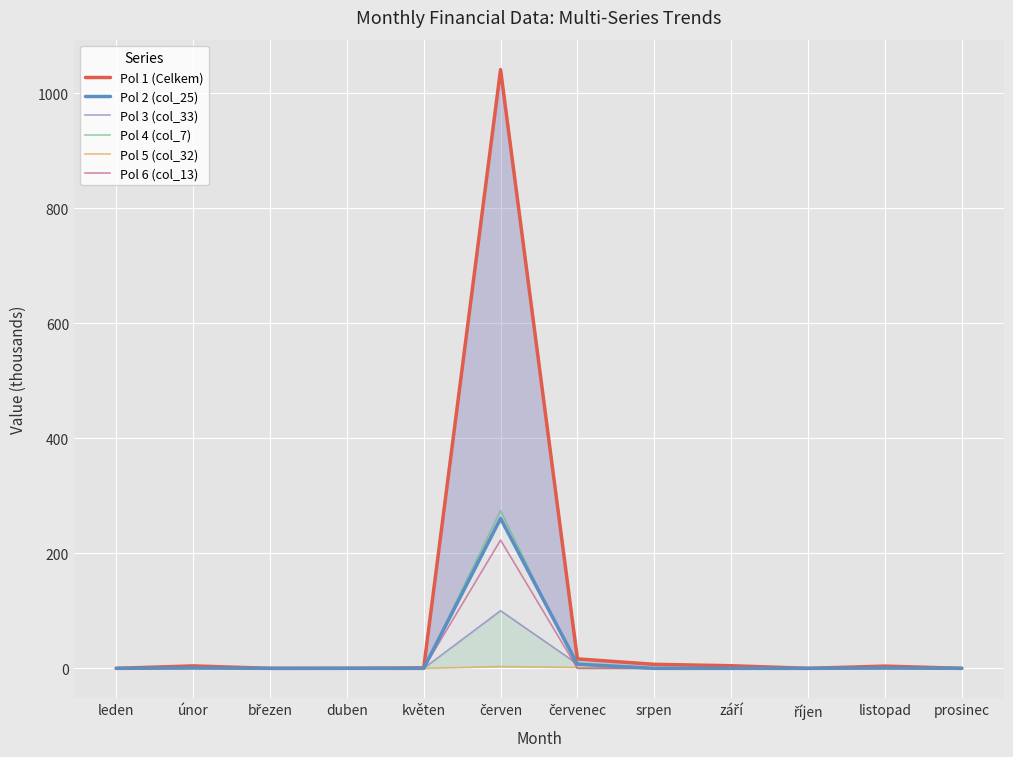

How many data points in Pol 5 (col_32) are above 0?

3